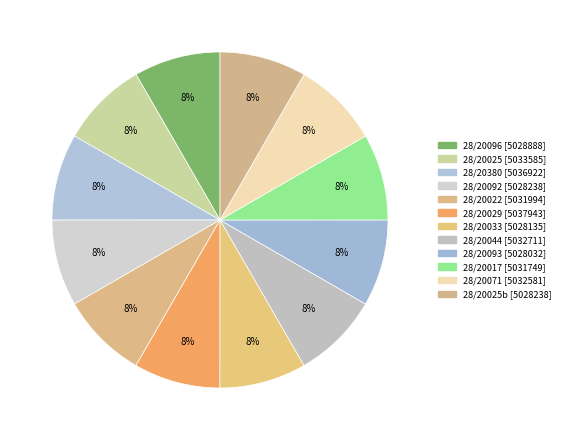

How many slices are in this pie chart?

12